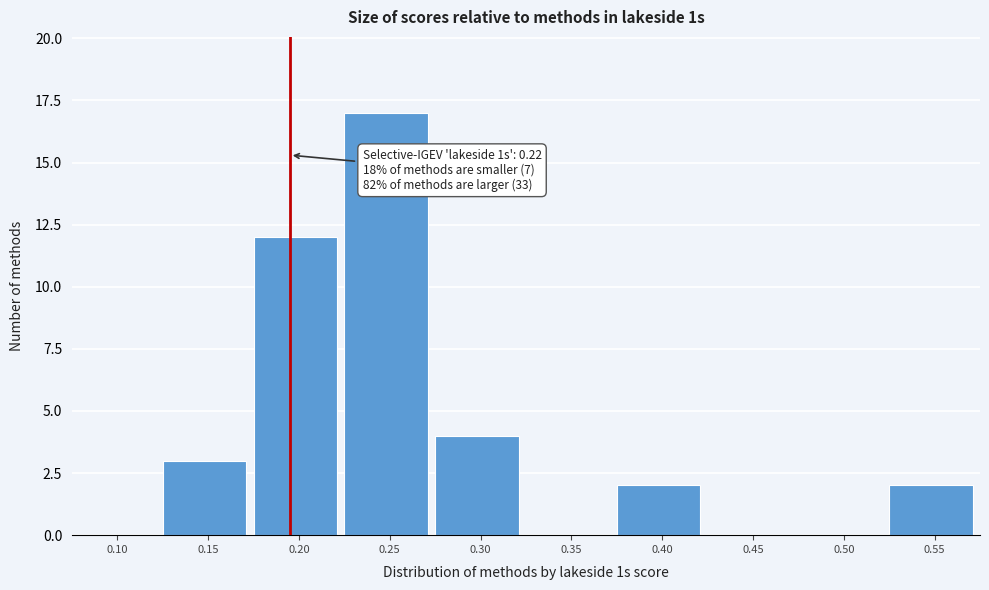

Reading left to right, list all the values displayed in this chart.

0.10=0	0.15=3	0.20=12	0.25=17	0.30=4	0.35=0	0.40=2	0.45=0	0.50=0	0.55=2